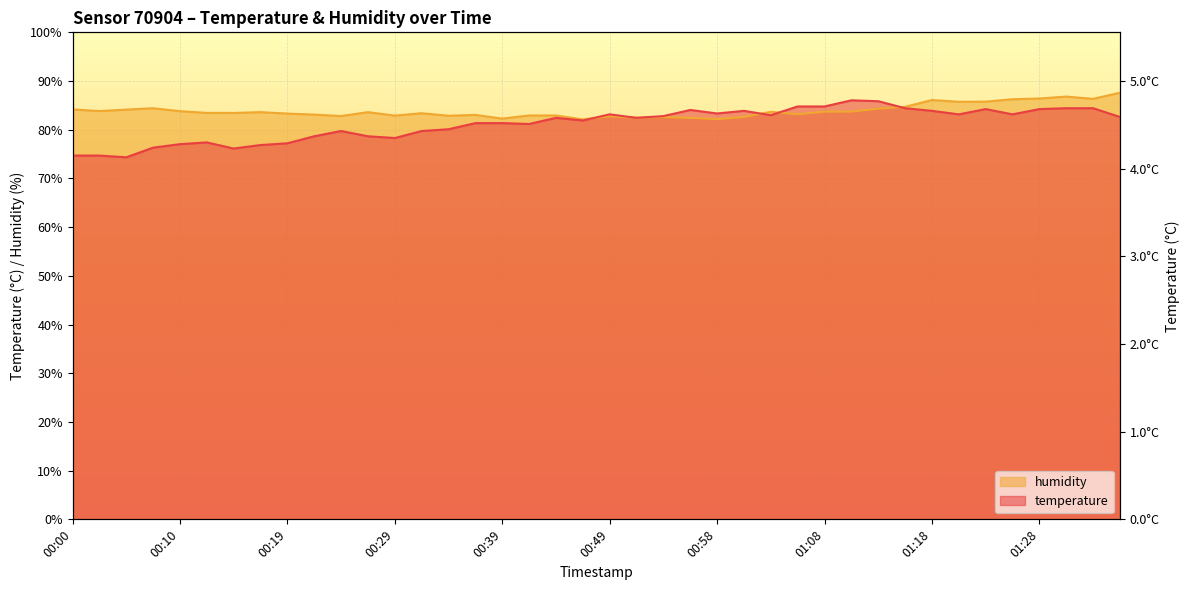

Reading right to left, transcribe all the data shown in this chart.

temperature: 01:35=82.6	01:32=84.4	01:30=84.4	01:28=84.2	01:25=83.2	01:23=84.2	01:20=83.2	01:18=83.9	01:15=84.4	01:13=85.9	01:10=86.0	01:08=84.8	01:06=84.8	01:03=83.0	01:01=83.9	00:58=83.3	00:56=84.1	00:53=82.8	00:51=82.4	00:49=83.2	00:46=81.9	00:44=82.4	00:41=81.2	00:39=81.4	00:36=81.4	00:34=80.1	00:31=79.7	00:29=78.3	00:27=78.7	00:24=79.7	00:22=78.7	00:19=77.2	00:17=76.9	00:15=76.1	00:12=77.4	00:10=77.0	00:07=76.3	00:05=74.3	00:02=74.7	00:00=74.7
humidity: 01:35=87.6	01:32=86.3	01:30=86.8	01:28=86.4	01:25=86.3	01:23=85.8	01:20=85.7	01:18=86.1	01:15=84.7	01:13=84.3	01:10=83.7	01:08=83.7	01:06=83.2	01:03=83.7	01:01=82.6	00:58=82.2	00:56=82.5	00:53=82.6	00:51=82.5	00:49=82.7	00:46=82.1	00:44=82.9	00:41=82.9	00:39=82.3	00:36=83.0	00:34=82.9	00:31=83.4	00:29=82.9	00:27=83.6	00:24=82.8	00:22=83.1	00:19=83.3	00:17=83.6	00:15=83.5	00:12=83.5	00:10=83.8	00:07=84.4	00:05=84.1	00:02=83.8	00:00=84.2